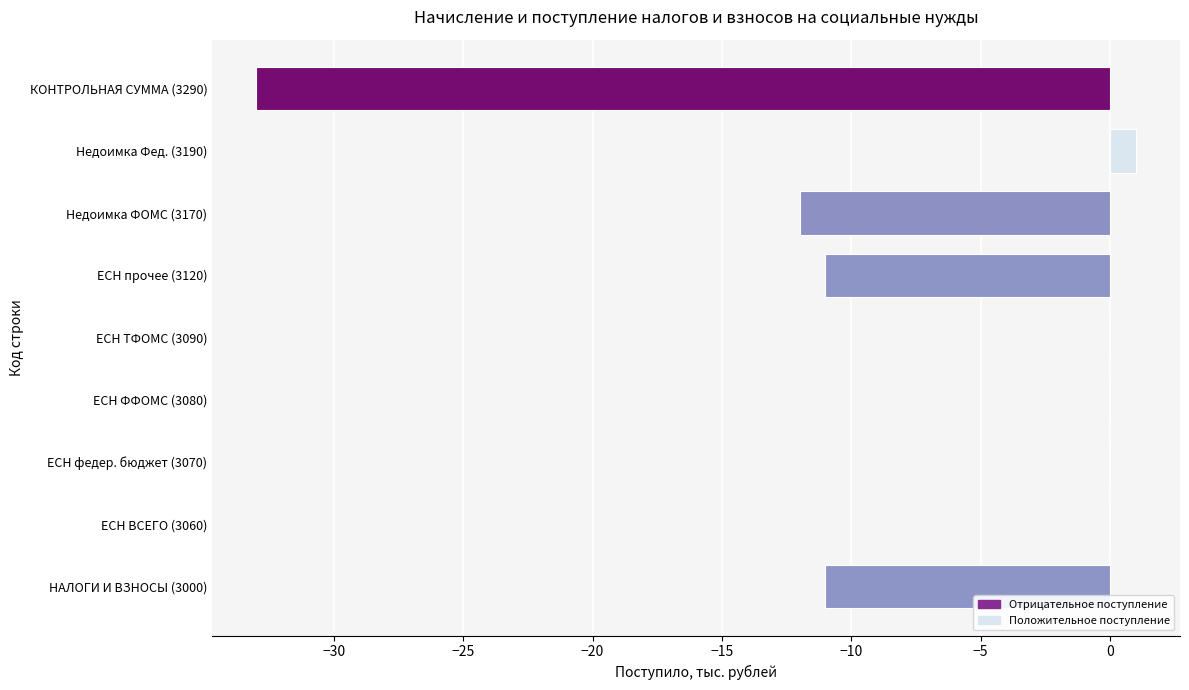

What is the sum of the values at НАЛОГИ И ВЗНОСЫ (3000) and ЕСН федер. бюджет (3070)?

-11